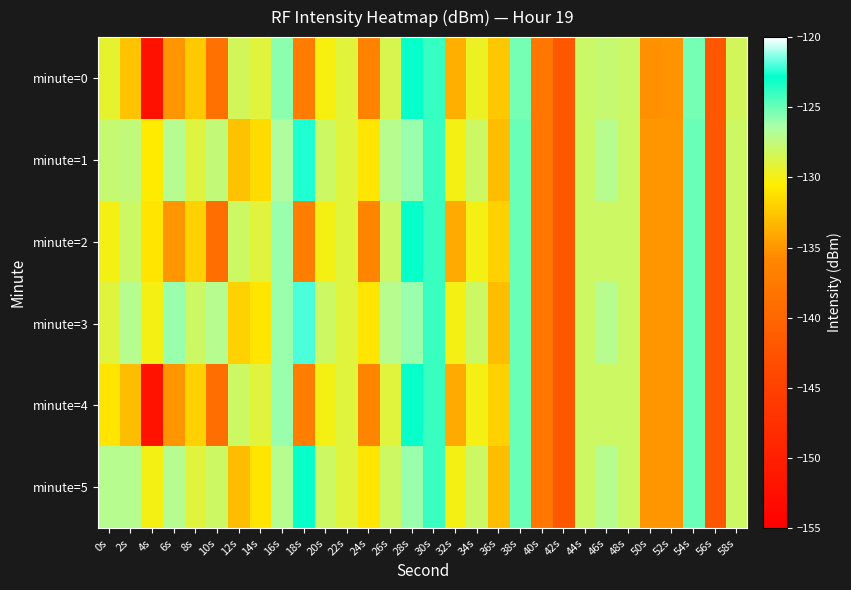

Reading right to left, extract all data points from this chart.

minute=0: 58s=-128.3	56s=-142.1	54s=-125.3	52s=-135.1	50s=-135.3	48s=-128.0	46s=-127.7	44s=-128.0	42s=-142.0	40s=-137.9	38s=-125.2	36s=-132.5	34s=-129.6	32s=-133.7	30s=-123.9	28s=-123.0	26s=-128.5	24s=-136.5	22s=-129.1	20s=-130.1	18s=-137.3	16s=-125.7	14s=-129.0	12s=-128.3	10s=-138.6	8s=-132.4	6s=-135.1	4s=-152.3	2s=-132.7	0s=-129.3
minute=1: 58s=-128.0	56s=-142.0	54s=-125.0	52s=-135.0	50s=-135.0	48s=-128.0	46s=-127.0	44s=-128.0	42s=-142.0	40s=-138.0	38s=-125.0	36s=-133.0	34s=-128.0	32s=-130.0	30s=-124.0	28s=-126.0	26s=-127.0	24s=-131.0	22s=-129.0	20s=-128.0	18s=-122.5	16s=-126.6	14s=-131.5	12s=-132.7	10s=-127.5	8s=-128.9	6s=-127.0	4s=-130.6	2s=-127.5	0s=-127.7
minute=2: 58s=-128.0	56s=-142.0	54s=-125.0	52s=-135.0	50s=-135.0	48s=-128.0	46s=-128.0	44s=-128.0	42s=-142.0	40s=-138.0	38s=-125.0	36s=-132.0	34s=-130.0	32s=-134.0	30s=-124.0	28s=-123.0	26s=-128.0	24s=-136.0	22s=-129.0	20s=-130.0	18s=-137.0	16s=-126.0	14s=-129.0	12s=-128.0	10s=-139.0	8s=-132.0	6s=-135.0	4s=-131.0	2s=-128.0	0s=-130.0
minute=3: 58s=-128.0	56s=-142.0	54s=-125.0	52s=-135.0	50s=-135.0	48s=-128.0	46s=-127.0	44s=-128.0	42s=-142.0	40s=-138.0	38s=-125.0	36s=-133.0	34s=-128.0	32s=-130.0	30s=-124.0	28s=-126.0	26s=-127.0	24s=-131.0	22s=-129.0	20s=-128.0	18s=-122.0	16s=-126.0	14s=-131.0	12s=-132.0	10s=-127.0	8s=-128.0	6s=-126.0	4s=-130.0	2s=-127.0	0s=-129.0
minute=4: 58s=-128.0	56s=-142.0	54s=-125.0	52s=-135.0	50s=-135.0	48s=-128.0	46s=-128.0	44s=-128.0	42s=-142.0	40s=-138.0	38s=-125.0	36s=-132.0	34s=-130.0	32s=-134.0	30s=-124.0	28s=-123.0	26s=-129.0	24s=-136.0	22s=-129.0	20s=-130.0	18s=-137.0	16s=-126.0	14s=-129.0	12s=-128.0	10s=-139.0	8s=-132.0	6s=-135.0	4s=-152.0	2s=-133.0	0s=-131.0
minute=5: 58s=-128.0	56s=-142.0	54s=-125.0	52s=-135.0	50s=-135.0	48s=-128.0	46s=-127.0	44s=-128.0	42s=-142.0	40s=-138.0	38s=-125.0	36s=-133.0	34s=-128.0	32s=-130.0	30s=-124.0	28s=-126.0	26s=-128.0	24s=-131.0	22s=-129.0	20s=-128.0	18s=-123.0	16s=-127.0	14s=-131.0	12s=-133.0	10s=-128.0	8s=-129.0	6s=-127.0	4s=-130.0	2s=-127.0	0s=-127.0